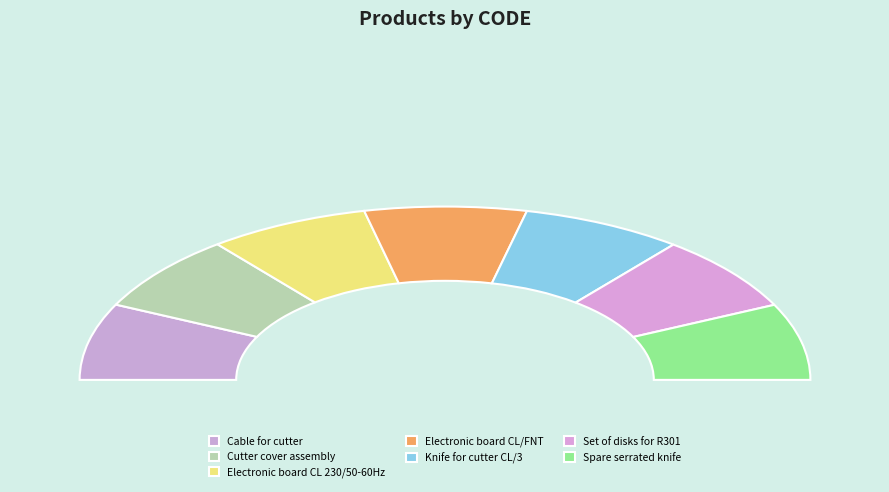

Approximately how many times larger is the value at Knife for cutter CL/3 compared to Electronic board CL/FNT?

1.0